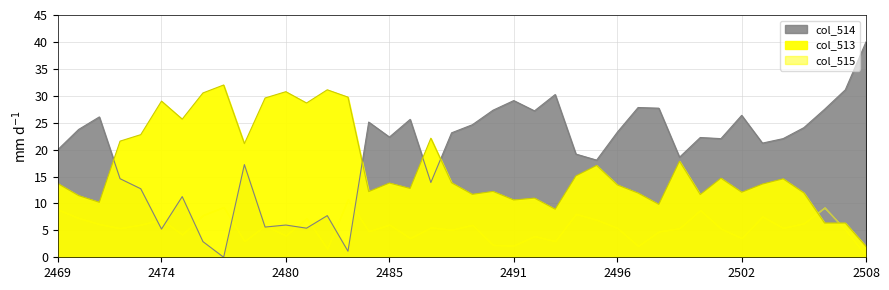

Does the chart have visible grid lines?

Yes